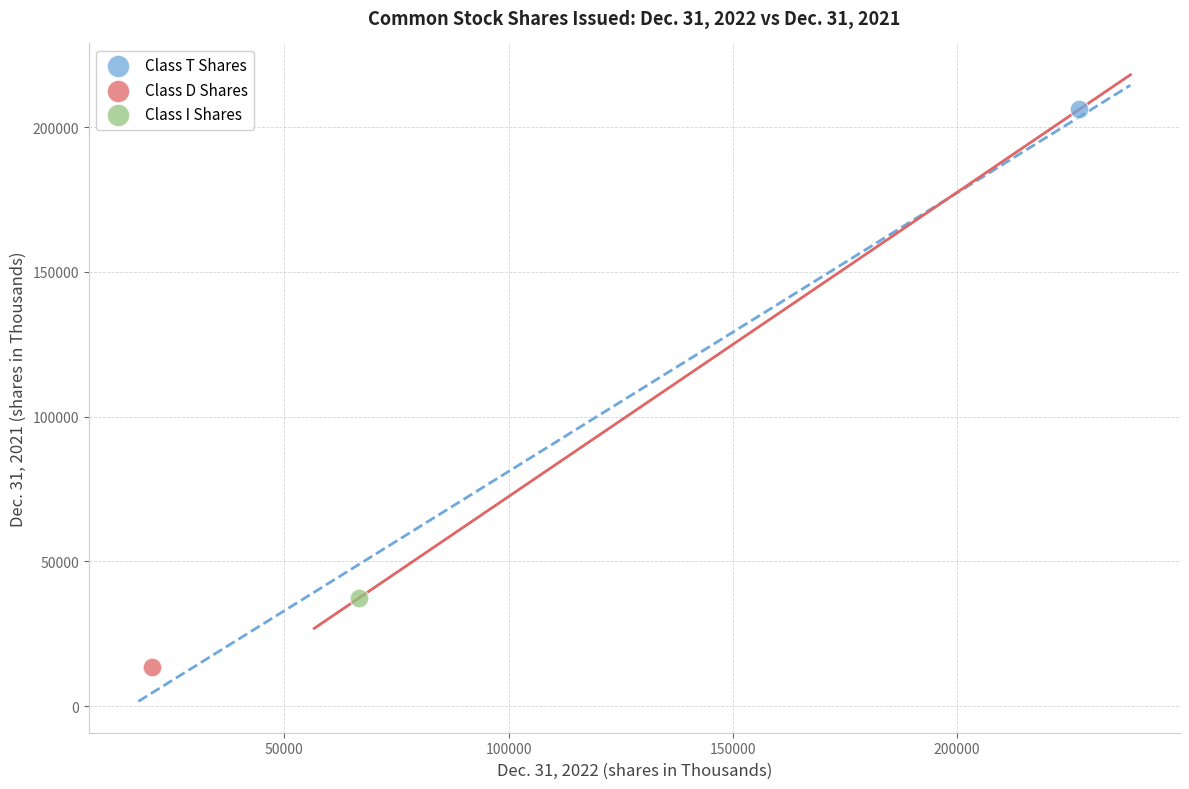

What are all the series names shown in the legend?

Class T Shares, Class D Shares, Class I Shares